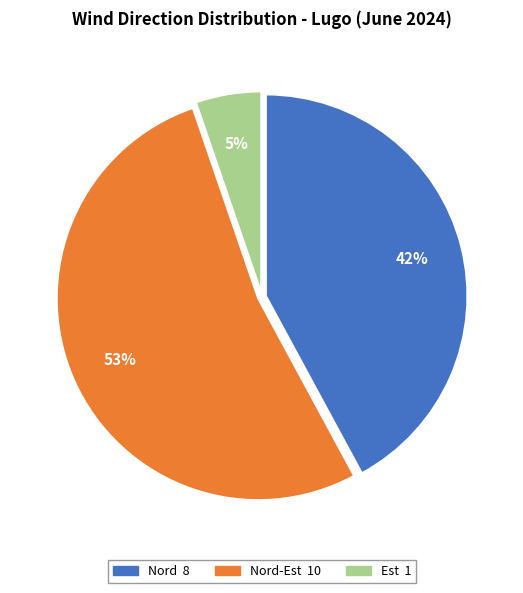

To the nearest percent, what is the average slice percentage?

33%